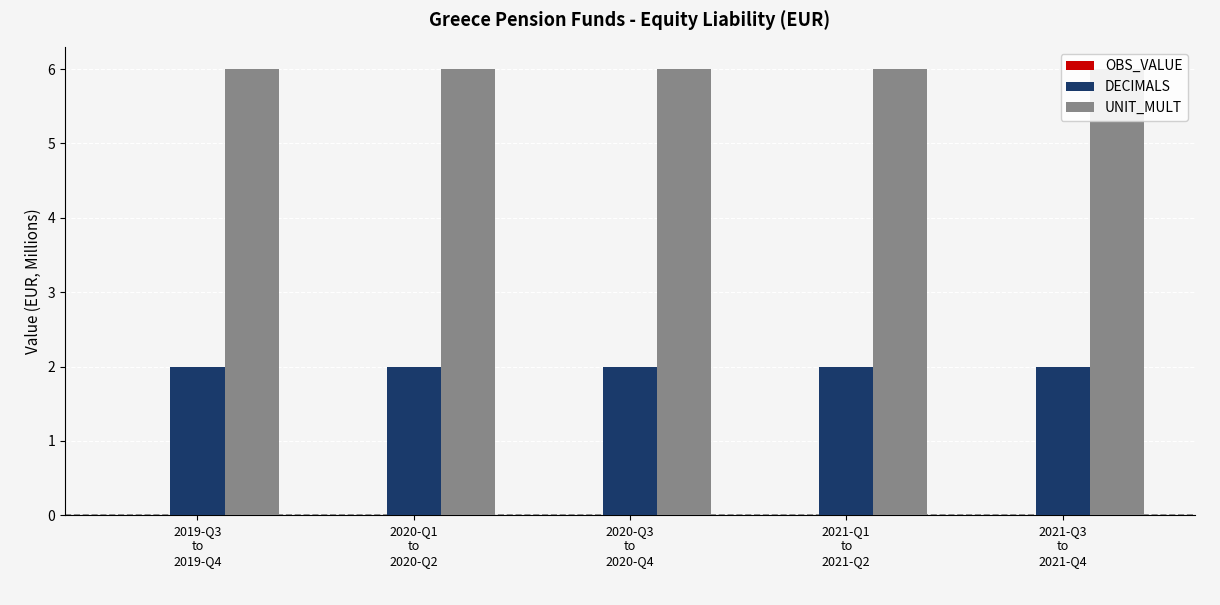

What is the average value of the DECIMALS series?

2